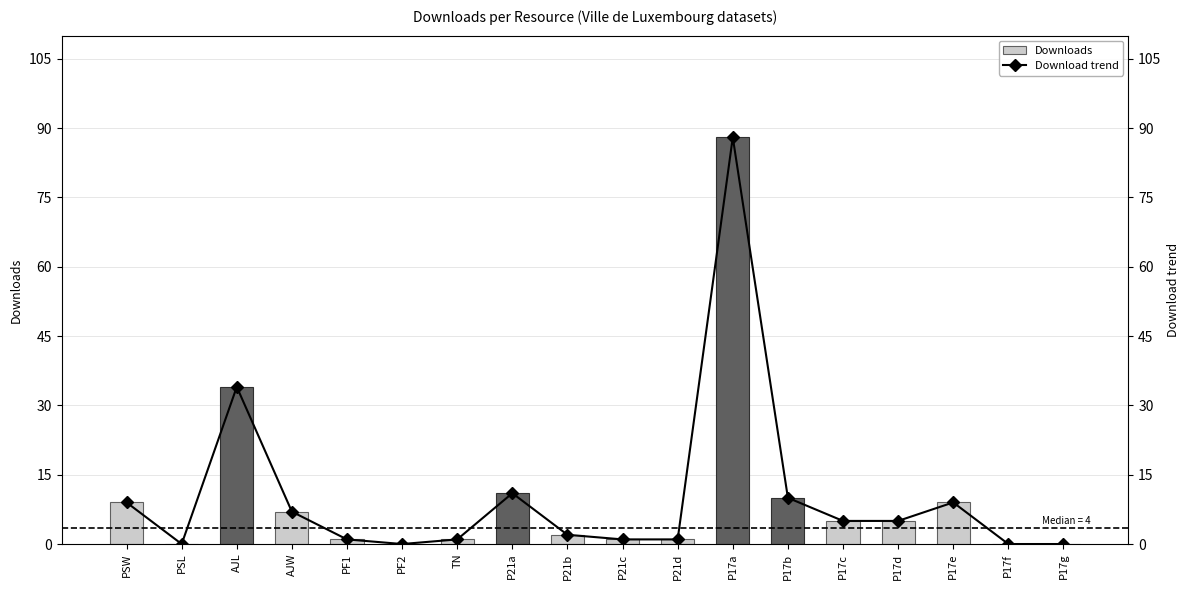

What is the greatest value displayed?

88